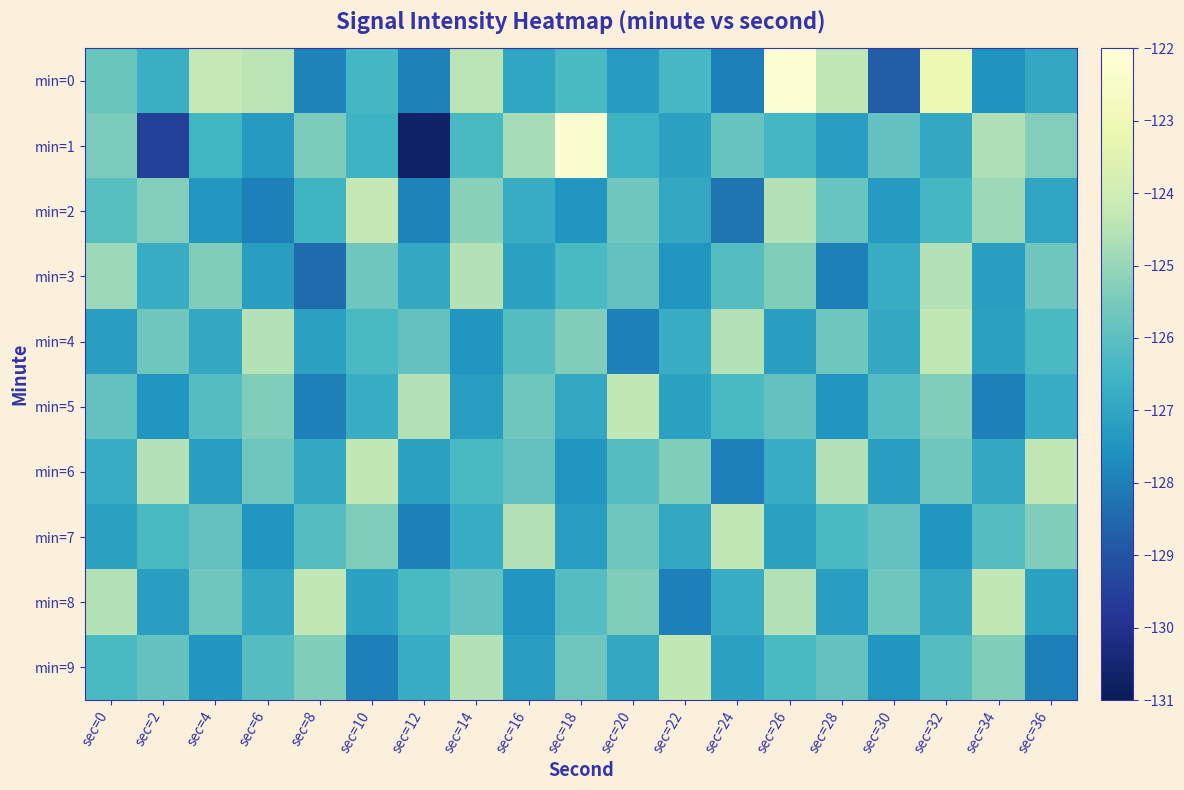

Reading left to right, transcribe all the data shown in this chart.

min=0: sec=0=-125.7	sec=2=-126.7	sec=4=-124.3	sec=6=-124.4	sec=8=-127.9	sec=10=-126.4	sec=12=-128.0	sec=14=-124.5	sec=16=-127.0	sec=18=-126.3	sec=20=-127.3	sec=22=-126.4	sec=24=-128.0	sec=26=-122.2	sec=28=-124.4	sec=30=-128.8	sec=32=-123.1	sec=34=-127.5	sec=36=-126.9
min=1: sec=0=-125.5	sec=2=-129.5	sec=4=-126.5	sec=6=-127.3	sec=8=-125.4	sec=10=-126.6	sec=12=-130.7	sec=14=-126.3	sec=16=-124.8	sec=18=-122.2	sec=20=-126.6	sec=22=-127.1	sec=24=-125.8	sec=26=-126.4	sec=28=-127.2	sec=30=-125.9	sec=32=-126.9	sec=34=-124.6	sec=36=-125.3
min=2: sec=0=-126.1	sec=2=-125.3	sec=4=-127.4	sec=6=-128.0	sec=8=-126.5	sec=10=-124.3	sec=12=-127.9	sec=14=-125.2	sec=16=-126.8	sec=18=-127.5	sec=20=-125.7	sec=22=-126.9	sec=24=-128.2	sec=26=-124.6	sec=28=-125.8	sec=30=-127.3	sec=32=-126.5	sec=34=-124.9	sec=36=-127.0
min=3: sec=0=-124.9	sec=2=-126.8	sec=4=-125.3	sec=6=-127.2	sec=8=-128.4	sec=10=-125.7	sec=12=-126.9	sec=14=-124.6	sec=16=-127.1	sec=18=-126.3	sec=20=-125.9	sec=22=-127.5	sec=24=-126.1	sec=26=-125.3	sec=28=-128.0	sec=30=-126.8	sec=32=-124.6	sec=34=-127.2	sec=36=-125.7
min=4: sec=0=-127.2	sec=2=-125.7	sec=4=-126.9	sec=6=-124.6	sec=8=-127.1	sec=10=-126.3	sec=12=-125.9	sec=14=-127.5	sec=16=-126.1	sec=18=-125.3	sec=20=-128.0	sec=22=-126.8	sec=24=-124.6	sec=26=-127.2	sec=28=-125.7	sec=30=-126.9	sec=32=-124.3	sec=34=-127.1	sec=36=-126.3
min=5: sec=0=-125.9	sec=2=-127.5	sec=4=-126.1	sec=6=-125.3	sec=8=-128.0	sec=10=-126.8	sec=12=-124.6	sec=14=-127.2	sec=16=-125.7	sec=18=-126.9	sec=20=-124.3	sec=22=-127.1	sec=24=-126.3	sec=26=-125.9	sec=28=-127.5	sec=30=-126.1	sec=32=-125.3	sec=34=-128.0	sec=36=-126.8
min=6: sec=0=-126.8	sec=2=-124.6	sec=4=-127.2	sec=6=-125.7	sec=8=-126.9	sec=10=-124.3	sec=12=-127.1	sec=14=-126.3	sec=16=-125.9	sec=18=-127.5	sec=20=-126.1	sec=22=-125.3	sec=24=-128.0	sec=26=-126.8	sec=28=-124.6	sec=30=-127.2	sec=32=-125.7	sec=34=-126.9	sec=36=-124.3
min=7: sec=0=-127.1	sec=2=-126.3	sec=4=-125.9	sec=6=-127.5	sec=8=-126.1	sec=10=-125.3	sec=12=-128.0	sec=14=-126.8	sec=16=-124.6	sec=18=-127.2	sec=20=-125.7	sec=22=-126.9	sec=24=-124.3	sec=26=-127.1	sec=28=-126.3	sec=30=-125.9	sec=32=-127.5	sec=34=-126.1	sec=36=-125.3
min=8: sec=0=-124.6	sec=2=-127.2	sec=4=-125.7	sec=6=-126.9	sec=8=-124.3	sec=10=-127.1	sec=12=-126.3	sec=14=-125.9	sec=16=-127.5	sec=18=-126.1	sec=20=-125.3	sec=22=-128.0	sec=24=-126.8	sec=26=-124.6	sec=28=-127.2	sec=30=-125.7	sec=32=-126.9	sec=34=-124.3	sec=36=-127.1
min=9: sec=0=-126.3	sec=2=-125.9	sec=4=-127.5	sec=6=-126.1	sec=8=-125.3	sec=10=-128.0	sec=12=-126.8	sec=14=-124.6	sec=16=-127.2	sec=18=-125.7	sec=20=-126.9	sec=22=-124.3	sec=24=-127.1	sec=26=-126.3	sec=28=-125.9	sec=30=-127.5	sec=32=-126.1	sec=34=-125.3	sec=36=-128.0